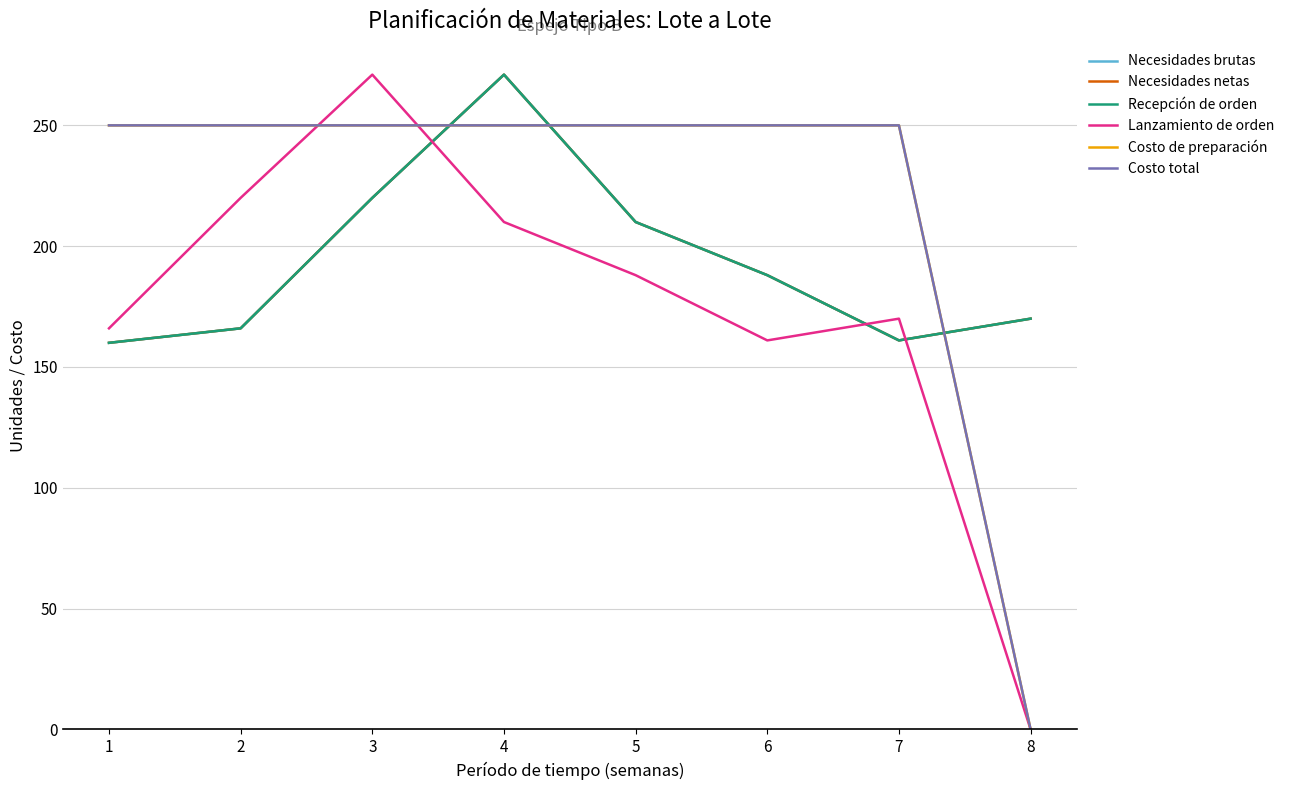

What is the difference between the maximum and minimum values in the Necesidades netas series?

111